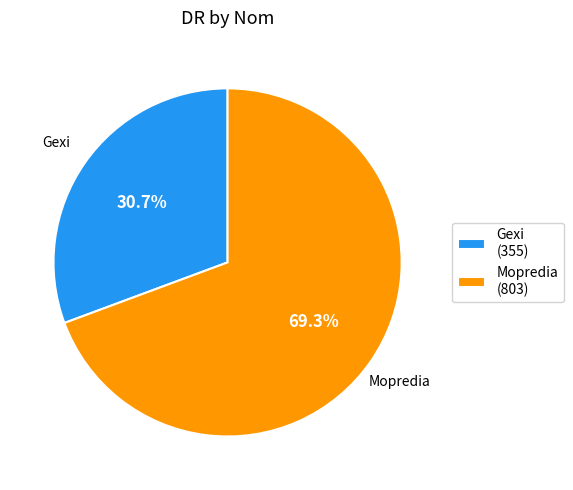

How many slices are in this pie chart?

2